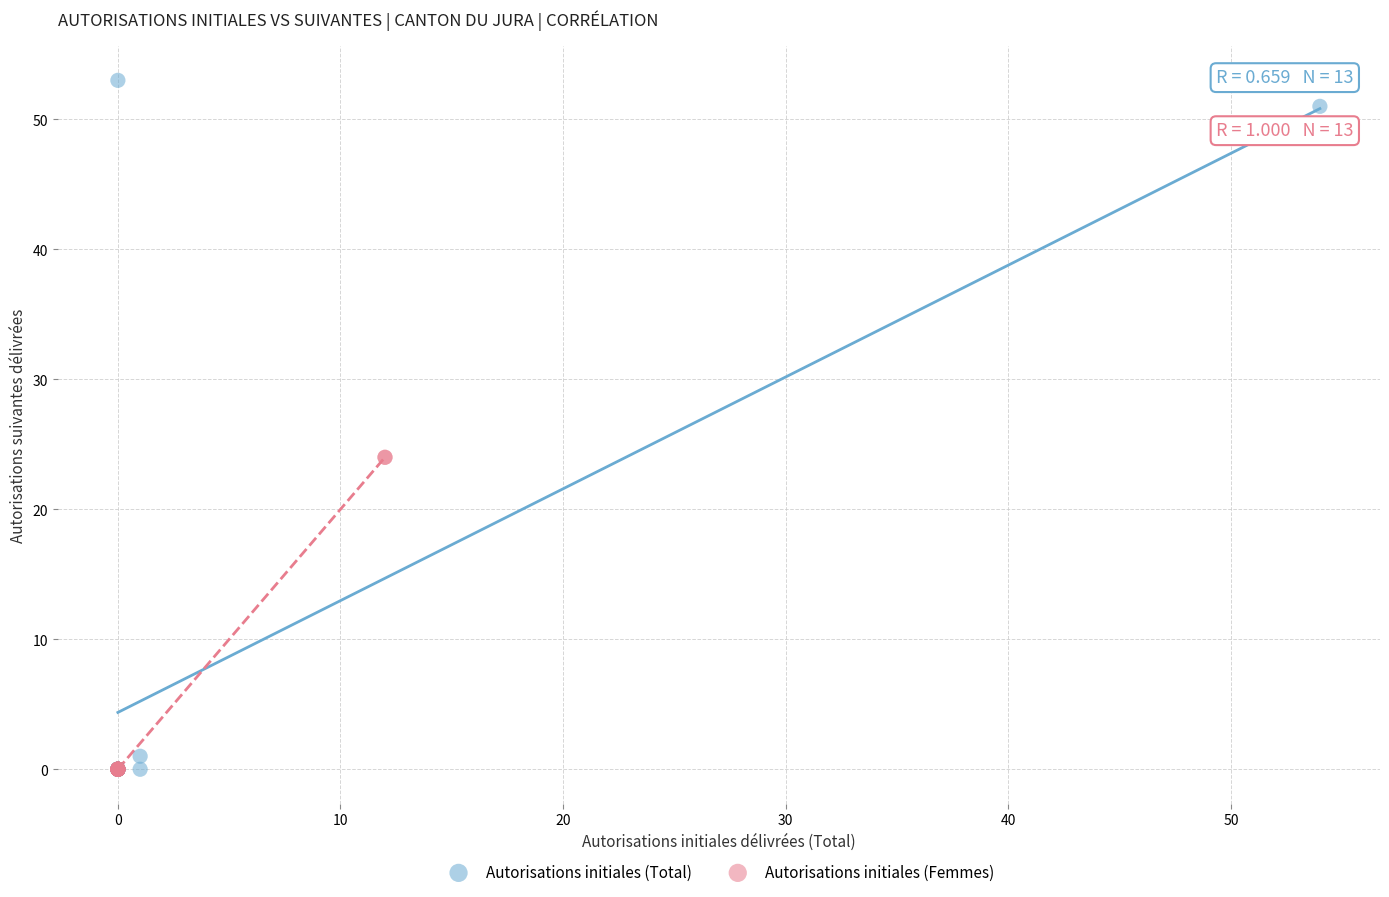

Which series has the widest spread of Y values?

Autorisations initiales (Total)